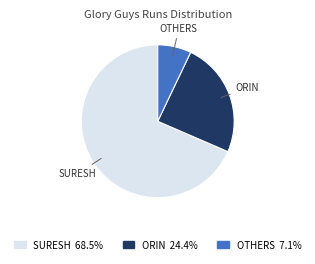

How many slices are in this pie chart?

3